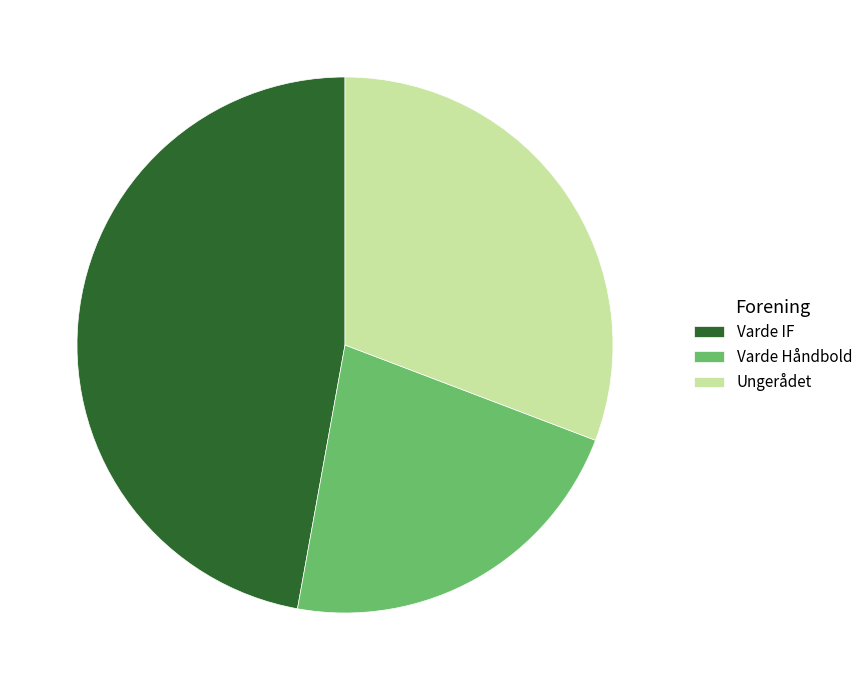

Which has a higher value, Ungerådet or Varde Håndbold?

Ungerådet